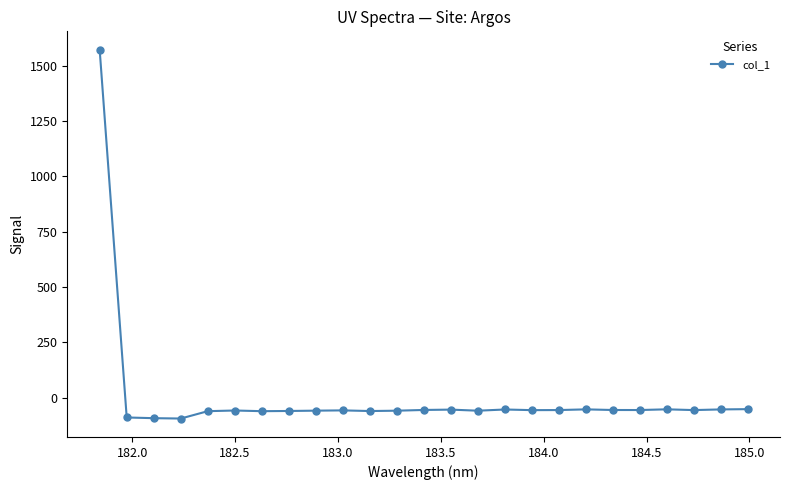

What is the sum of all values?

91.4